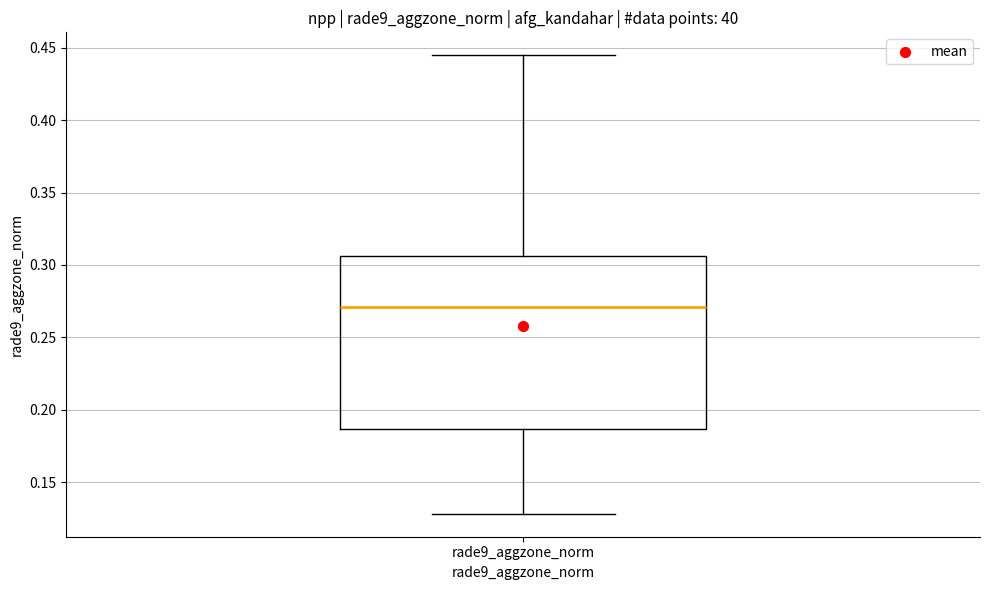

Where is the upper edge of the box for rade9_aggzone_norm on the y-axis? The values are not printed on the chart, so give them approximately, as read against the axis.

0.305